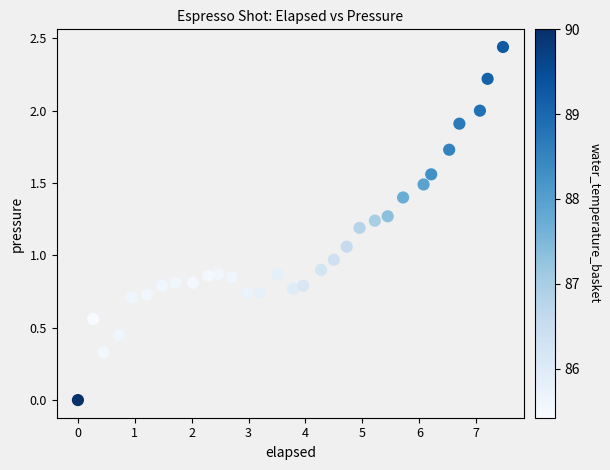

What is the range of X values (max minus min)?

7.5